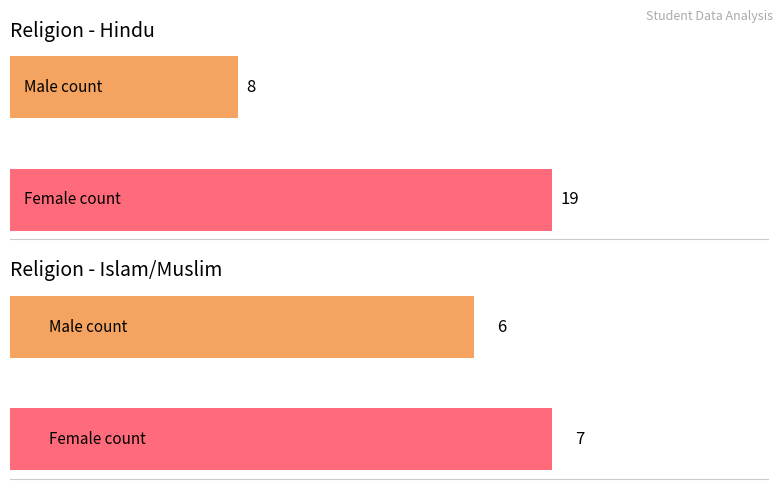

What is the label of the 2nd bar from the left?

Islam